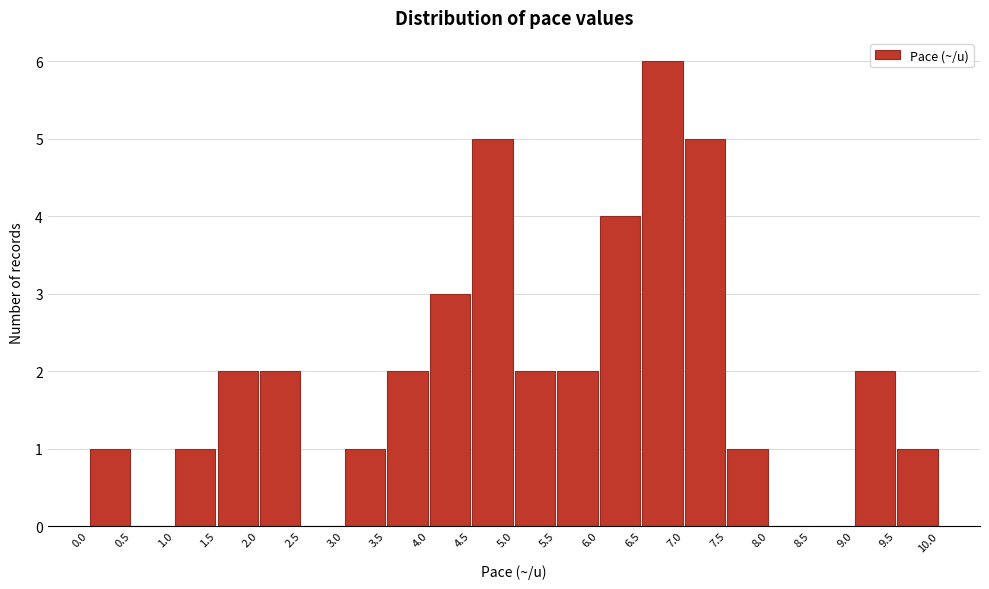

Over which range of the x-axis is the bar tallest?

6.5 to 7.0